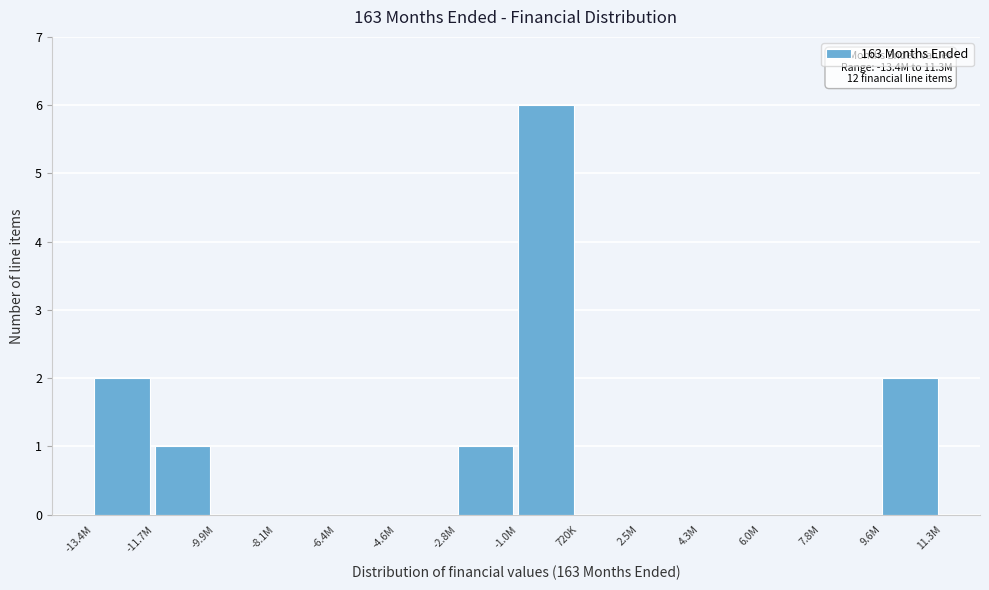

Reading left to right, what are all the values shown in this chart?

-13.4M=2	-11.7M=1	-9.9M=0	-8.1M=0	-6.4M=0	-4.6M=0	-2.8M=1	-1.0M=6	720K=0	2.5M=0	4.3M=0	6.0M=0	7.8M=0	9.6M=2